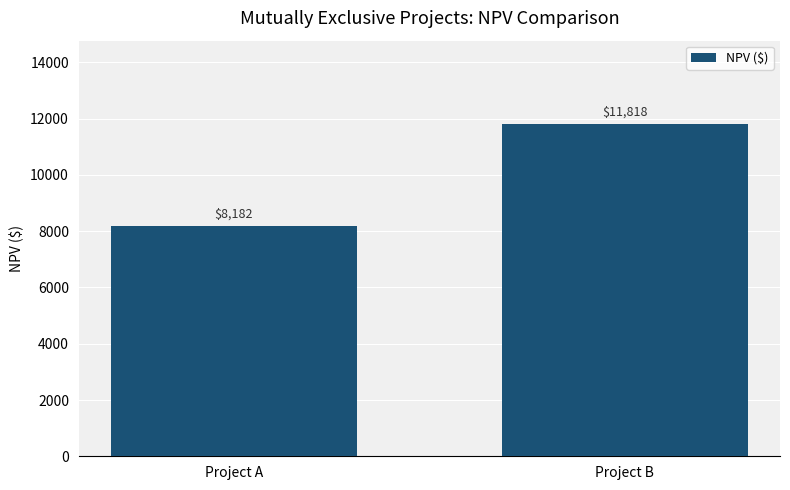

What is the sum of the values at Project B and Project A?

20000.0